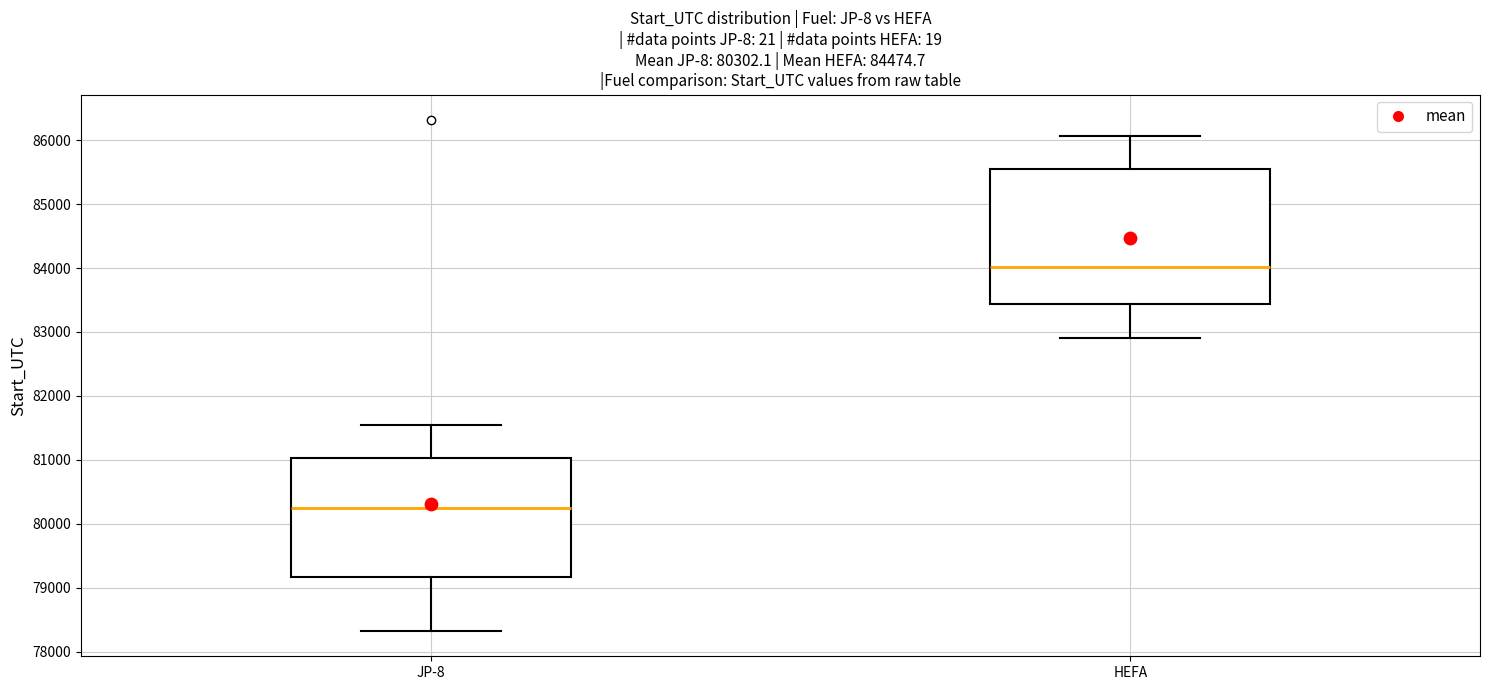

Which box has the lowest median line?

JP-8